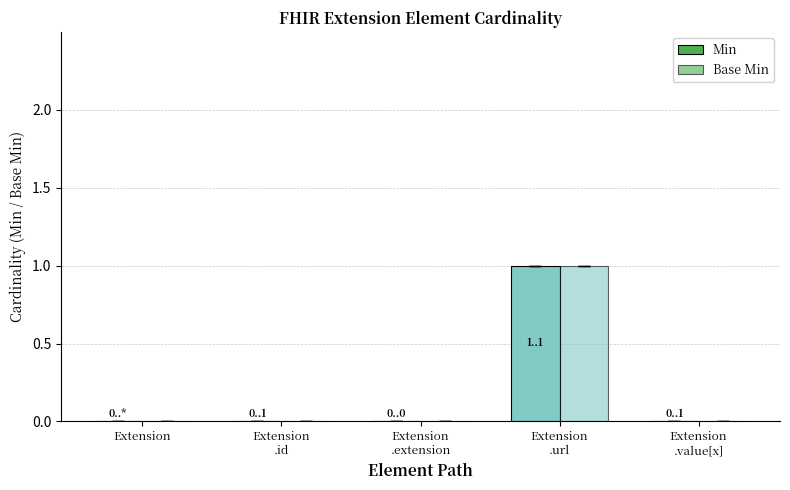

Where is Base Min nearest to the value 0?

Extension